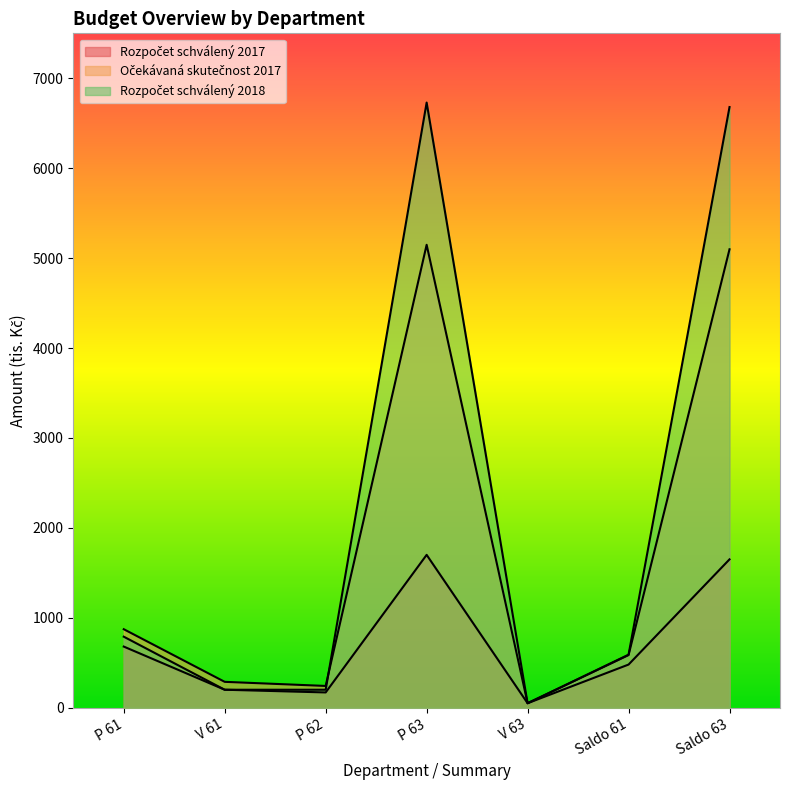

Reading left to right, extract all data points from this chart.

Rozpočet schválený 2017: 680.0	200.0	170.0	1700.0	50.0	480.0	1650.0
Očekávaná skutečnost 2017: 873.1	287.8	242.2	5148.4	50.0	585.3	5098.4
Rozpočet schválený 2018: 790.0	200.0	200.0	6730.0	50.0	590.0	6680.0